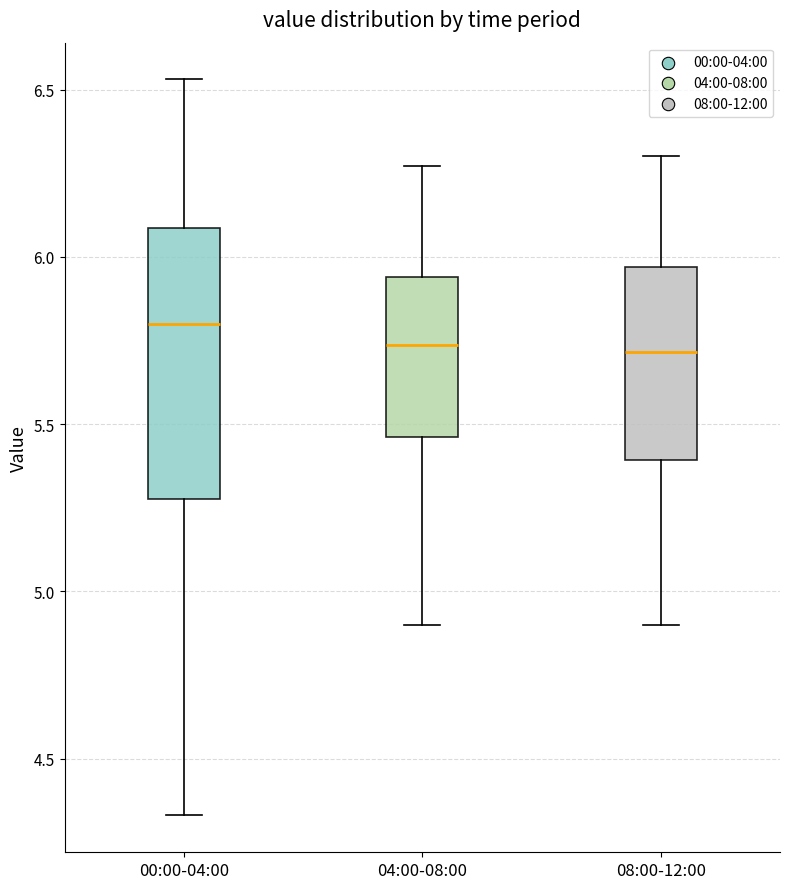

Which box's median line is the highest?

00:00-04:00